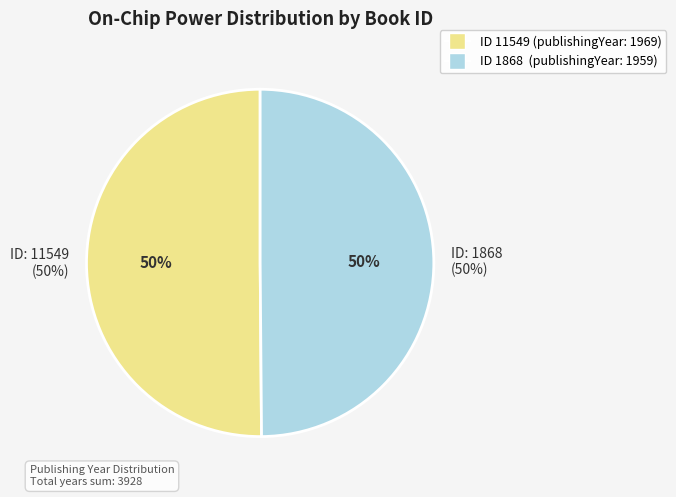

Rank the categories by value from highest to lowest.

11549, 1868